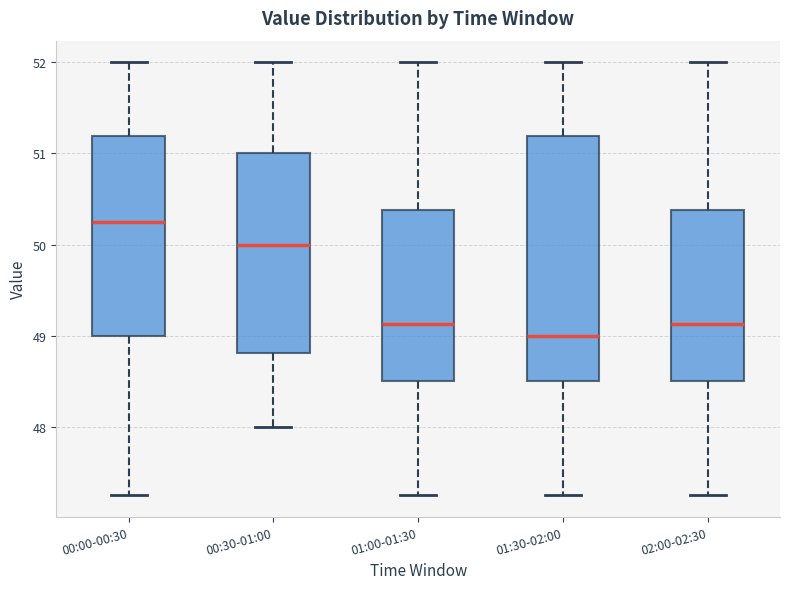

Which box is the tallest, from its lower edge to its upper edge?

01:30-02:00